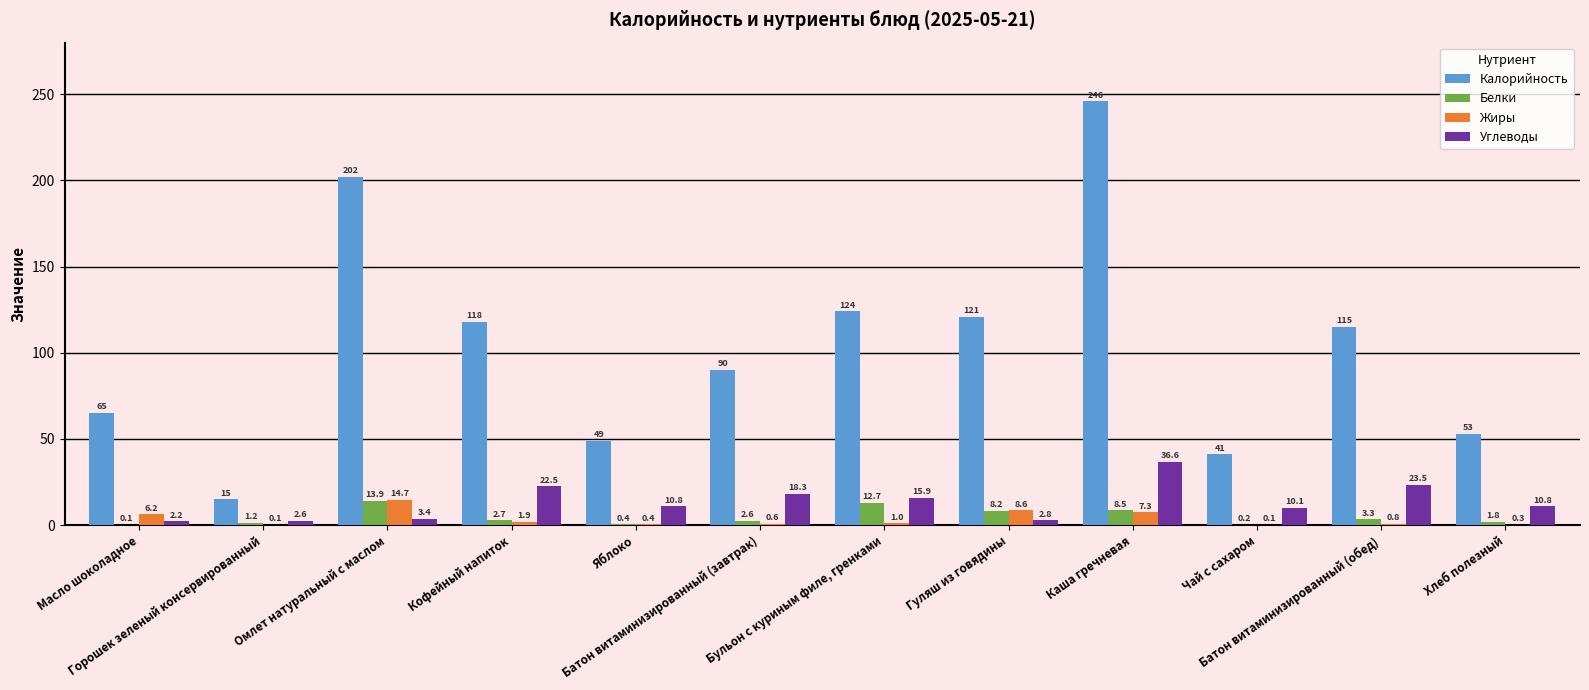

At which label is Калорийность closest to 130?

Бульон с куриным филе, гренками